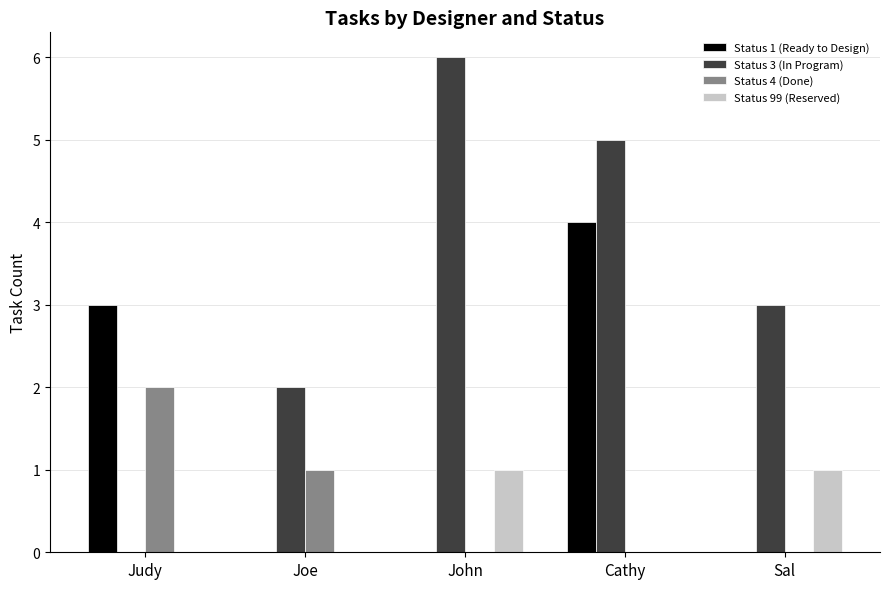

Between Judy and Joe, which series saw the biggest shift?

Status 1 (Ready to Design)